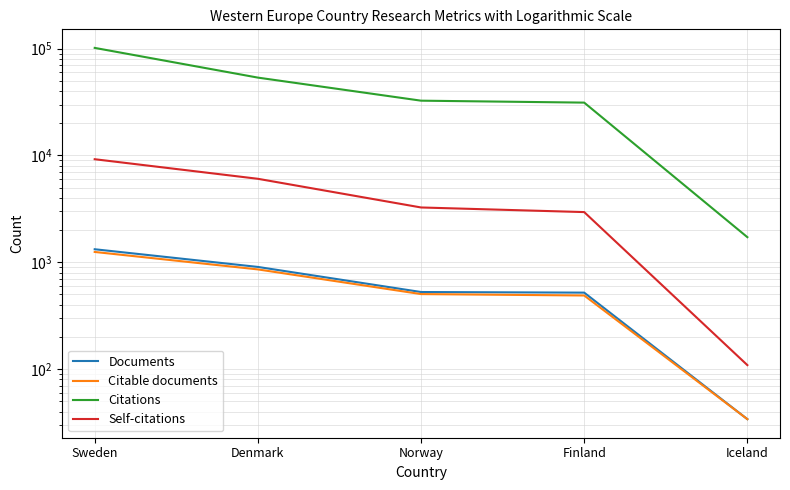

Reading left to right, transcribe all the data shown in this chart.

Documents: Sweden=1325	Denmark=905	Norway=527	Finland=520	Iceland=34
Citable documents: Sweden=1250	Denmark=858	Norway=504	Finland=489	Iceland=34
Citations: Sweden=101698	Denmark=53596	Norway=32600	Finland=31263	Iceland=1719
Self-citations: Sweden=9227	Denmark=6051	Norway=3261	Finland=2952	Iceland=109